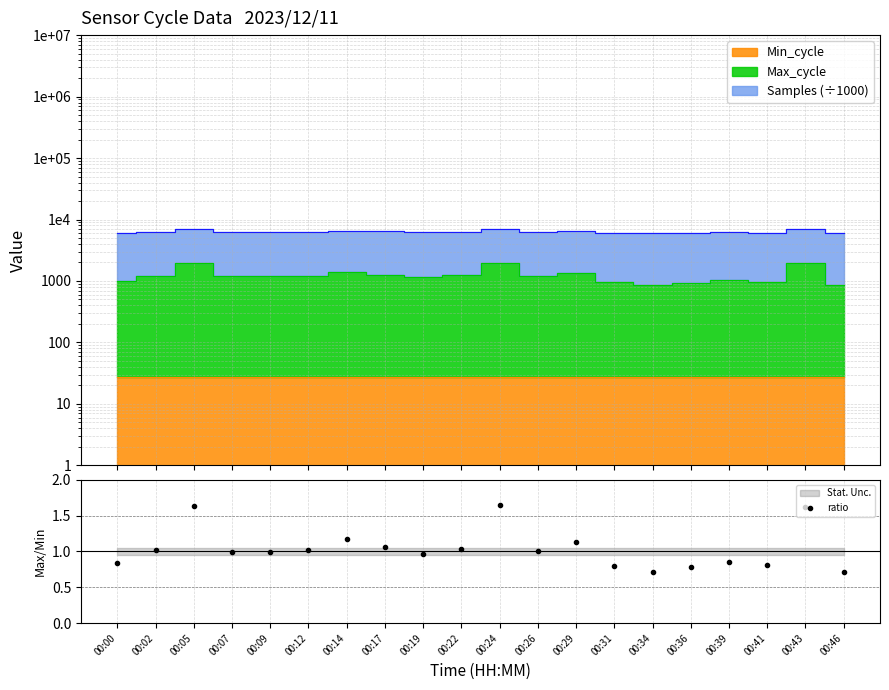

True or false: the data shows 1.0 at 00:26.

True